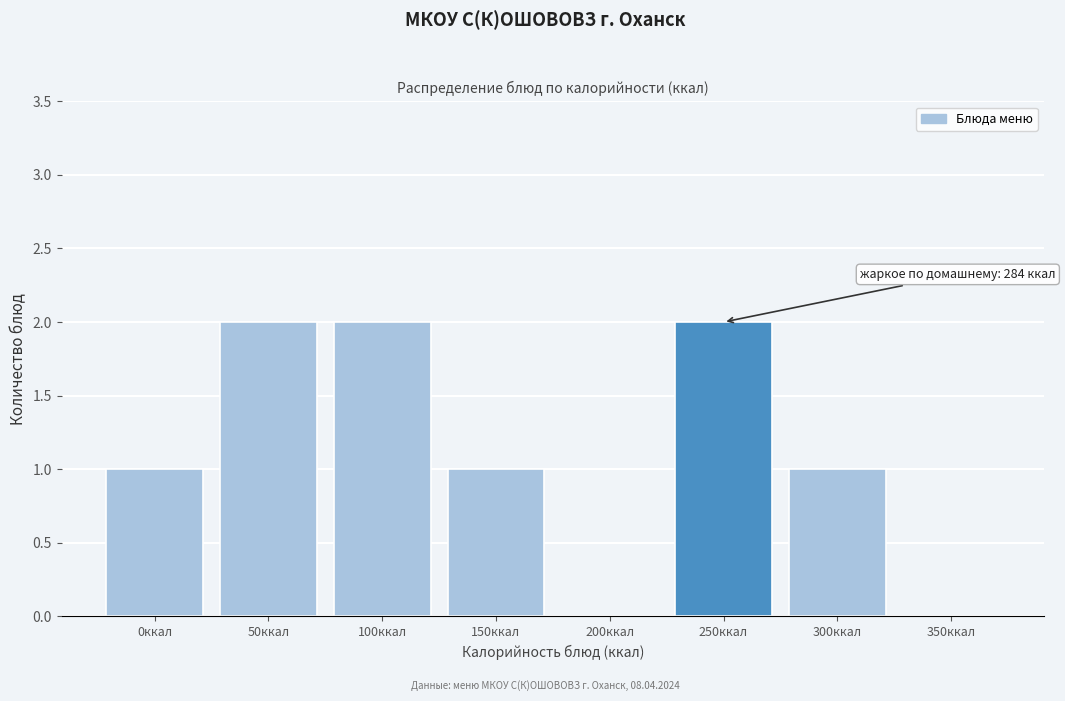

Reading left to right, extract all data points from this chart.

0ккал=1	50ккал=2	100ккал=2	150ккал=1	200ккал=0	250ккал=2	300ккал=1	350ккал=0